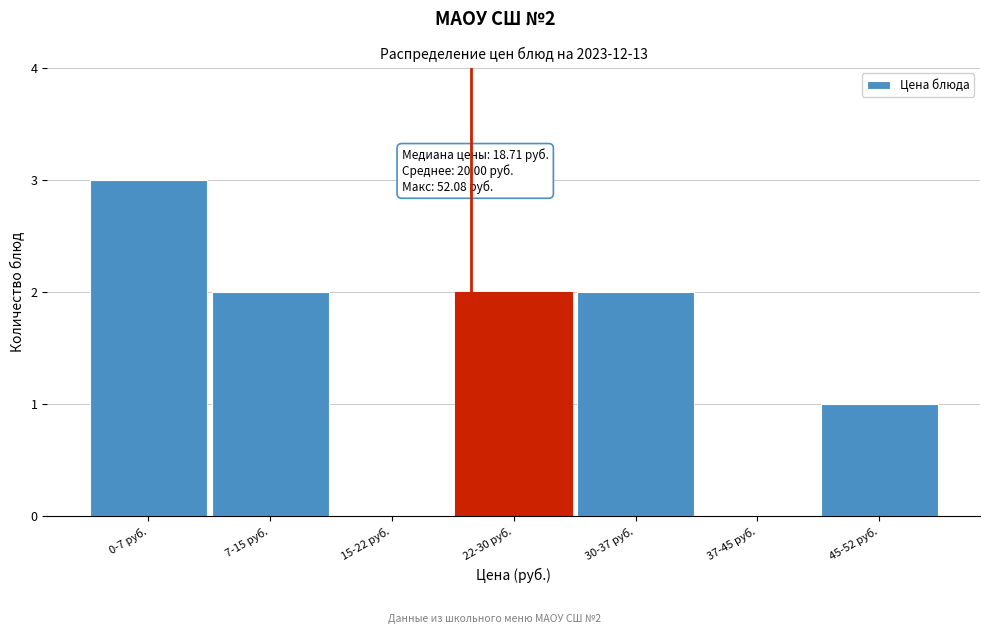

Reading left to right, extract all data points from this chart.

0-7 руб.=3	7-15 руб.=2	15-22 руб.=0	22-30 руб.=2	30-37 руб.=2	37-45 руб.=0	45-52 руб.=1